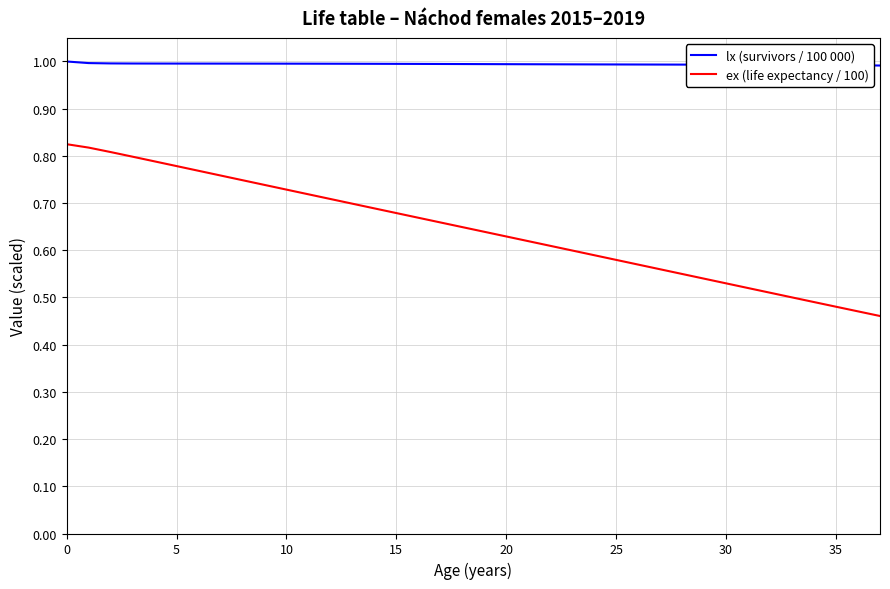

Rank the series by their average value, from lowest to highest.

ex (life expectancy / 100), lx (survivors / 100 000)